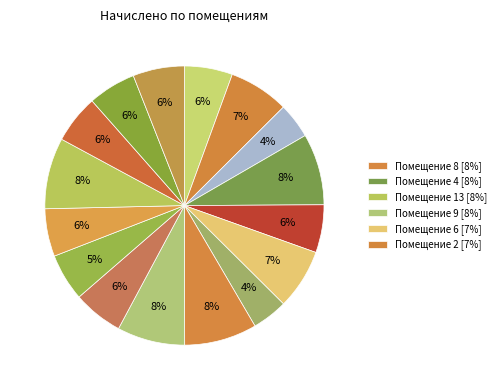

To the nearest percent, what is the average slice percentage?

6%